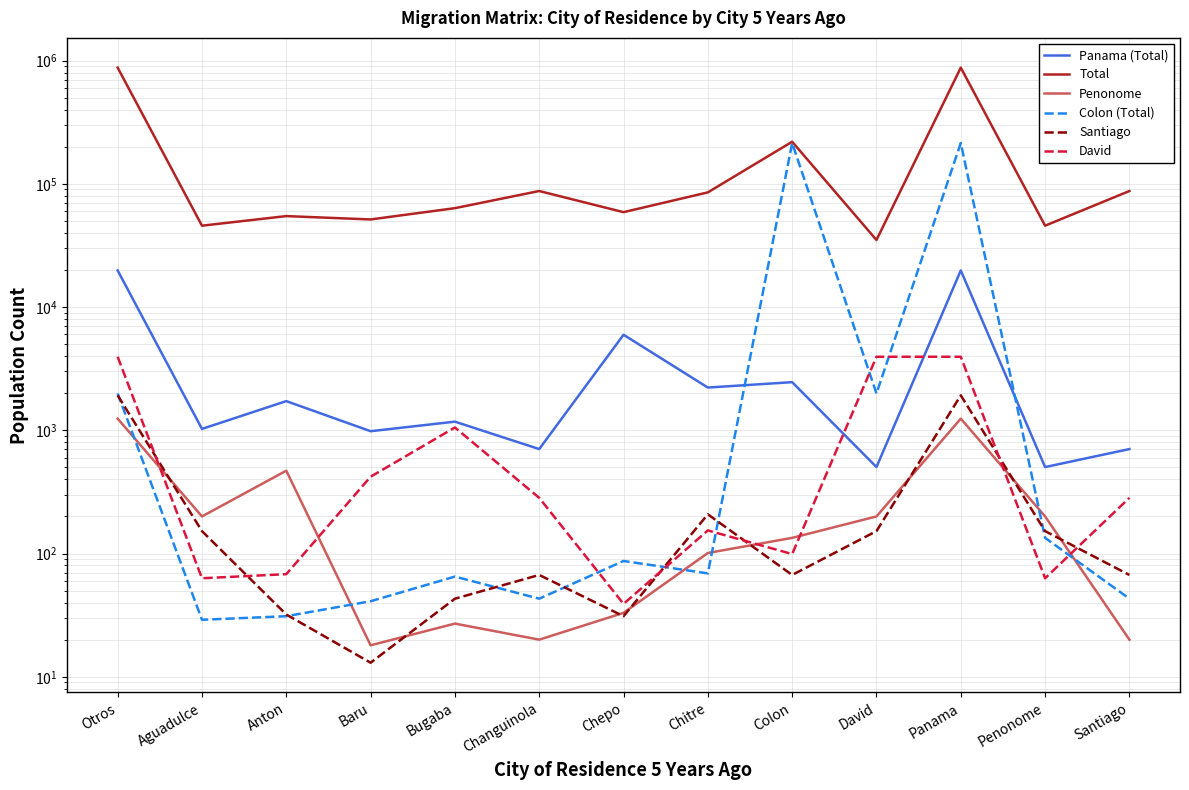

What is the maximum value shown in the chart?

876532